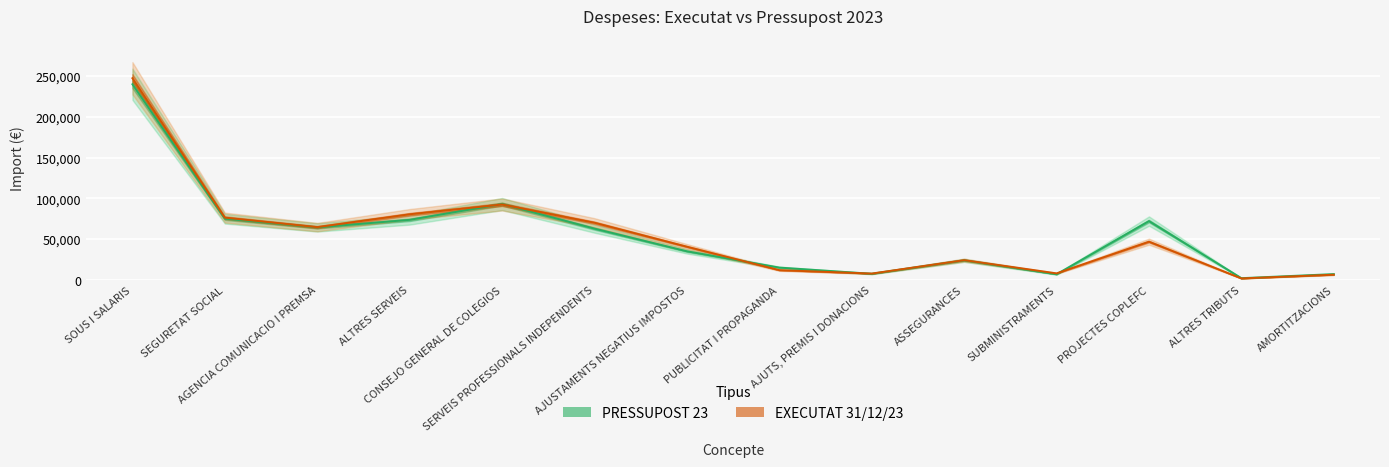

What value does the EXECUTAT 31/12/23 series have at SUBMINISTRAMENTS?

7898.6